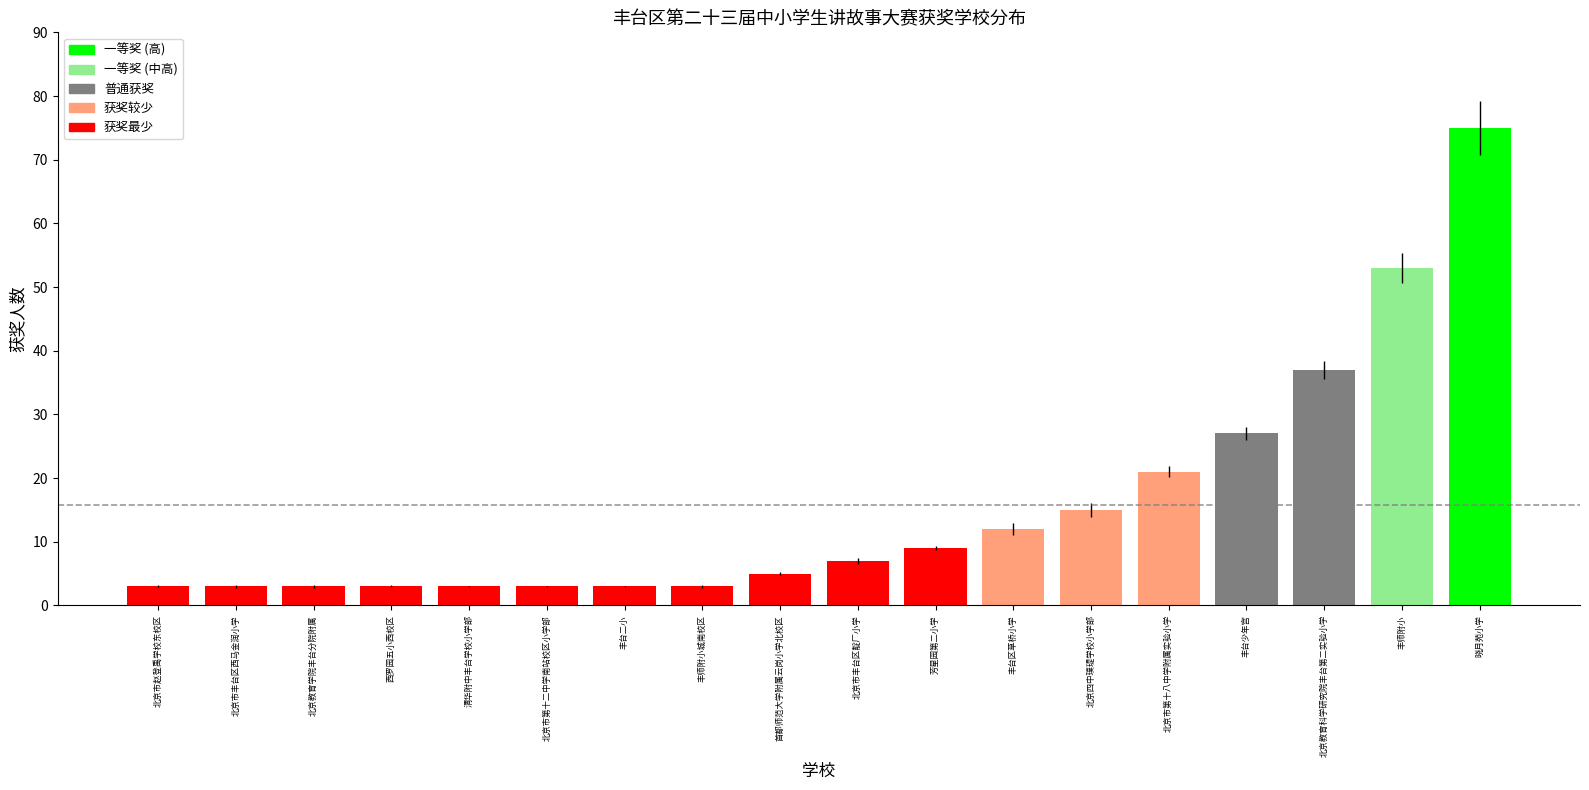

The chart shows a value of 12 at 丰台区草桥小学. True or false?

True